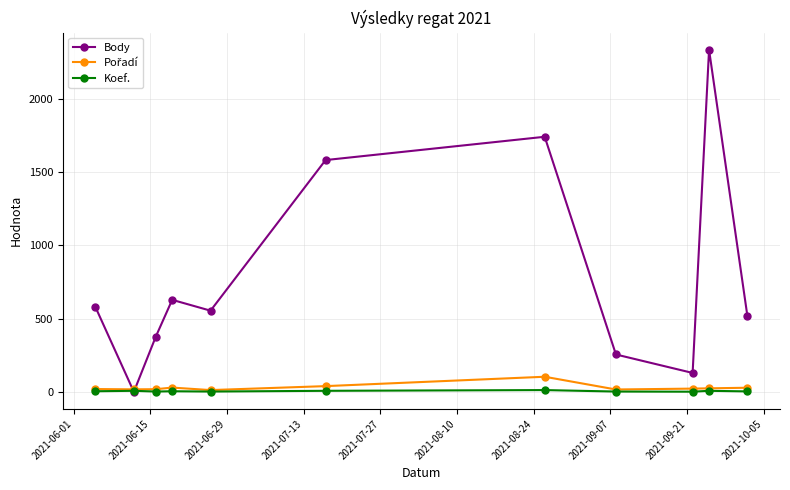

In Body, how many points are lower than both neighbors (excluding endpoints)?

3